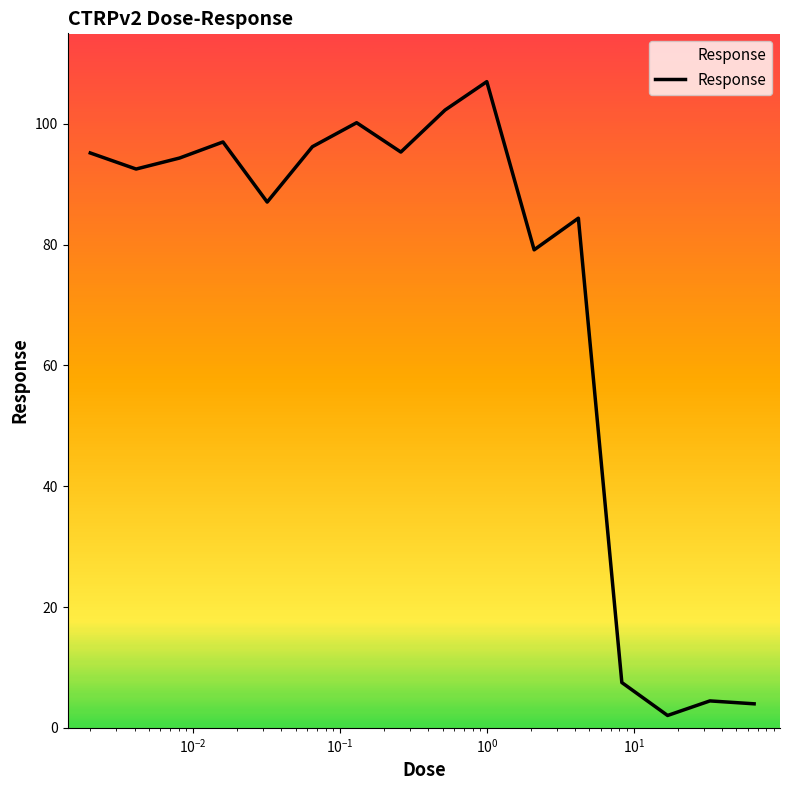

What is the maximum value shown in the chart?

107.0